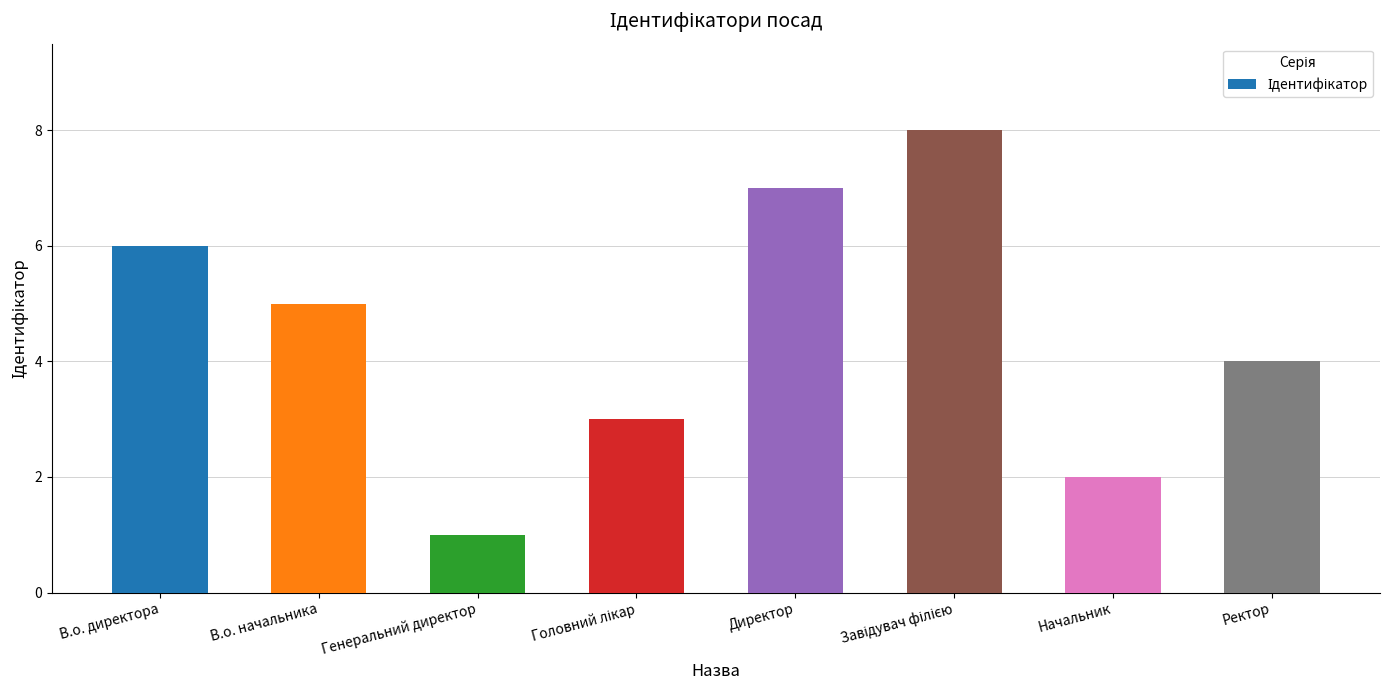

At which label is the value closest to 4?

Ректор